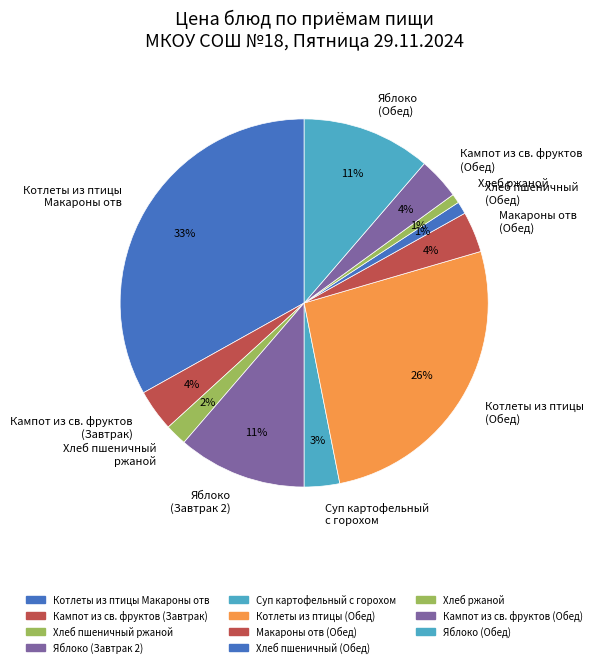

Which has a higher value, Котлеты из птицы Макароны отв or Суп картофельный с горохом?

Котлеты из птицы Макароны отв